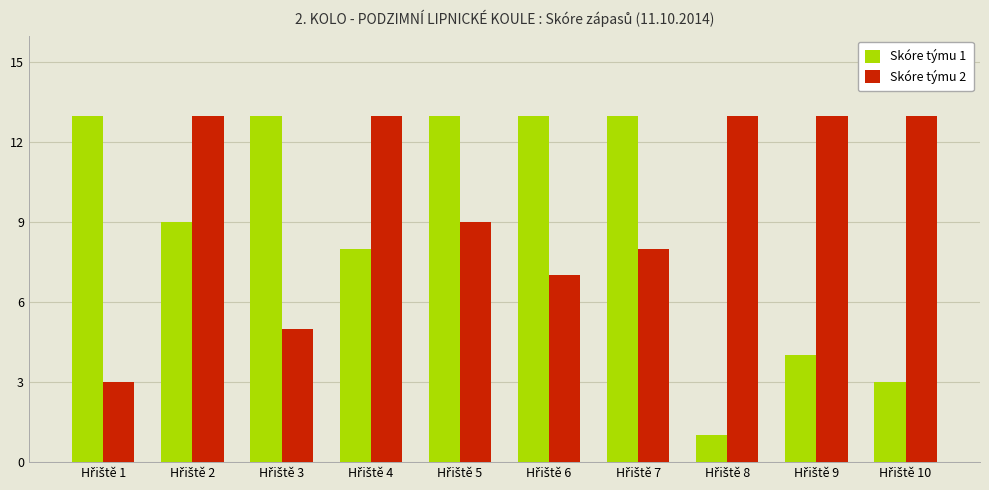

Which series has the widest spread of values?

Skóre týmu 1